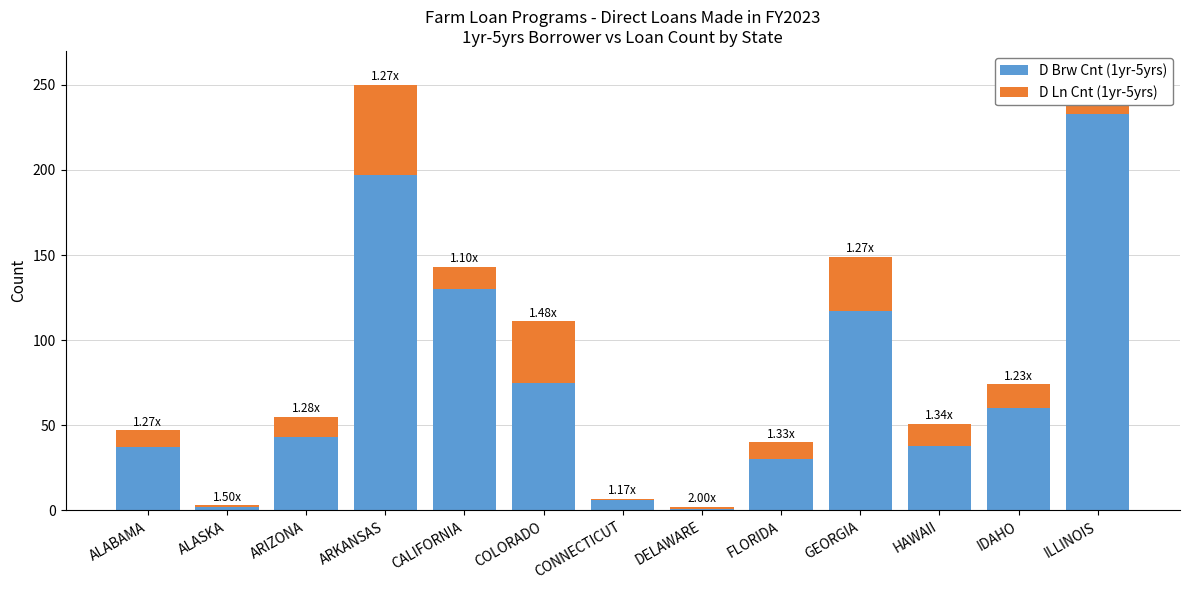

True or false: D Brw Cnt (1yr-5yrs) has a value of 117 at GEORGIA.

True